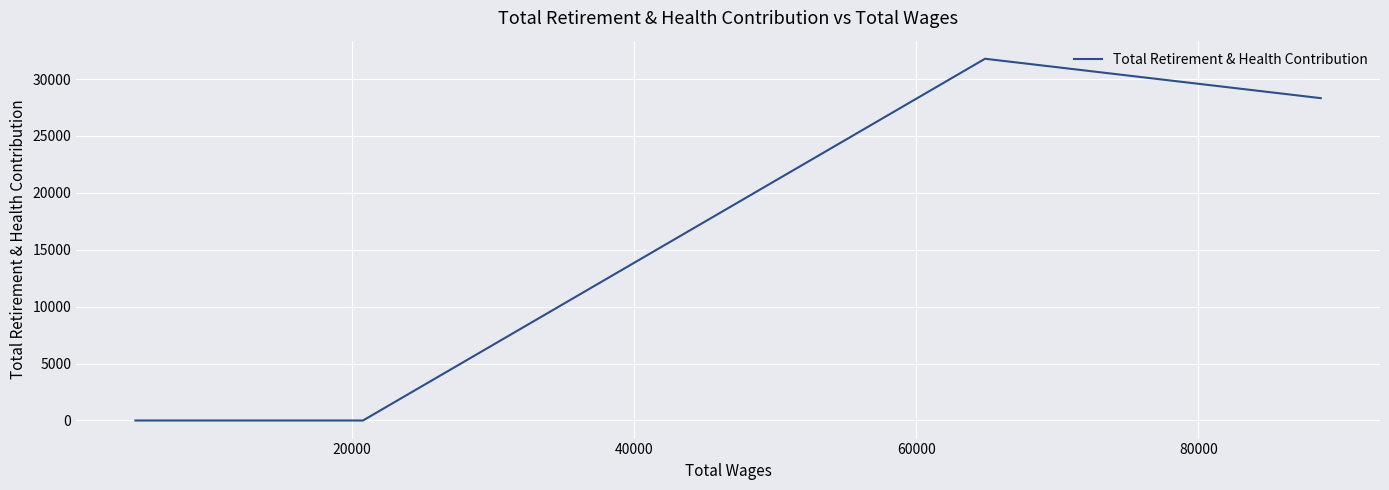

What is the maximum value shown in the chart?

31784